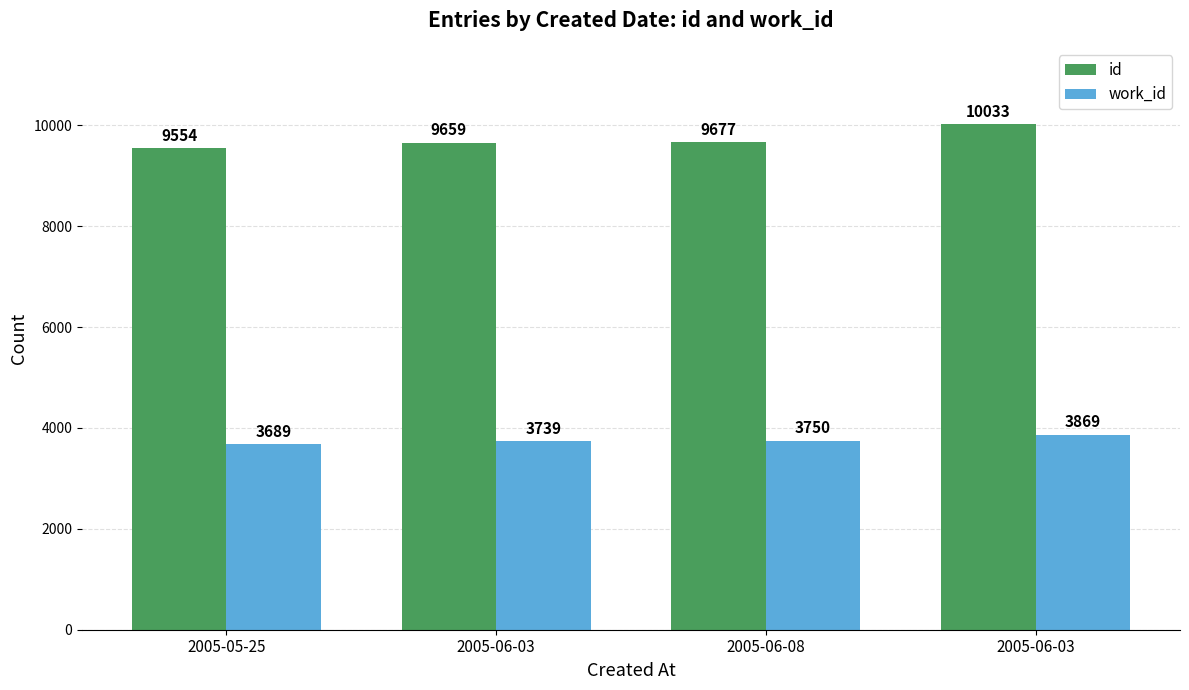

What is the spread (max minus min) of values at 2005-06-08?

5927